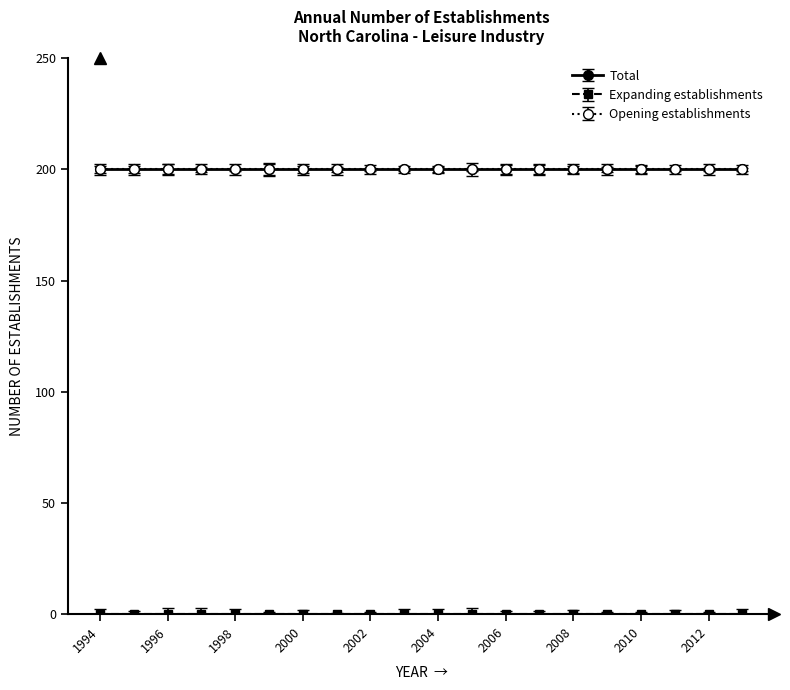

What is the spread (max minus min) of values at 2005?

200